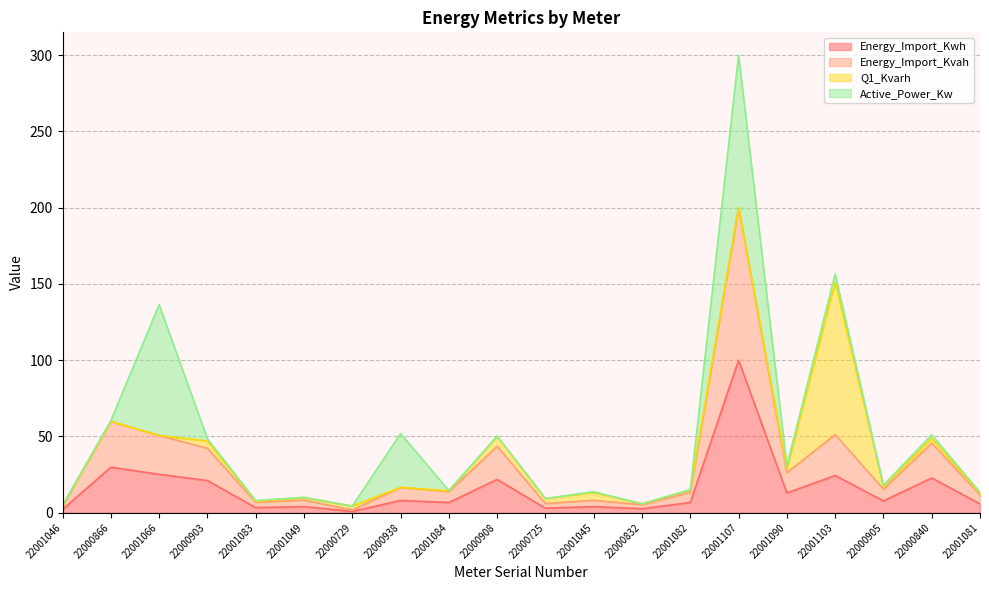

Where is Energy_Import_Kwh nearest to the value 50?

22000866